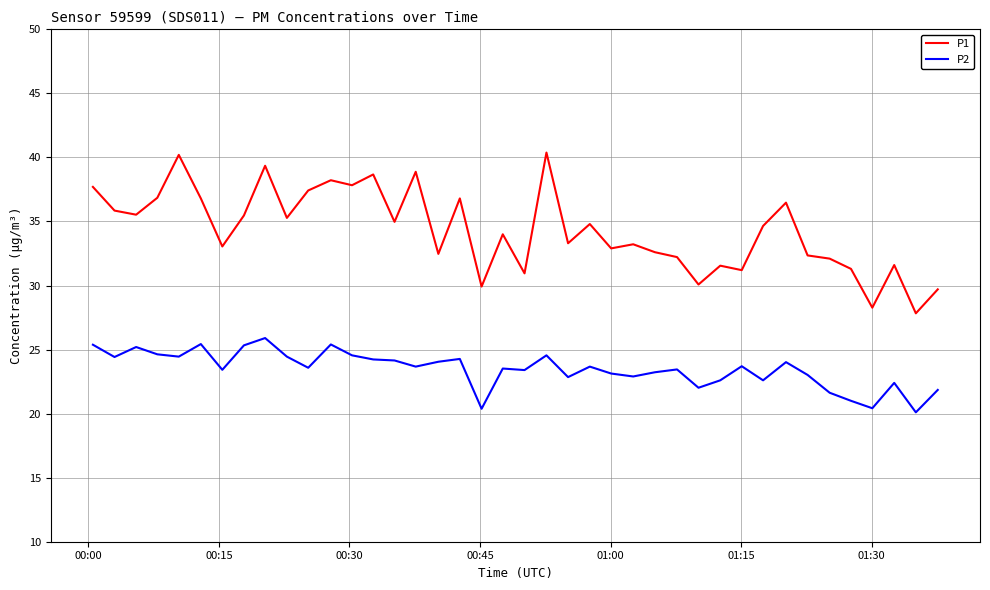

True or false: P2 and P1 intersect in this chart.

False